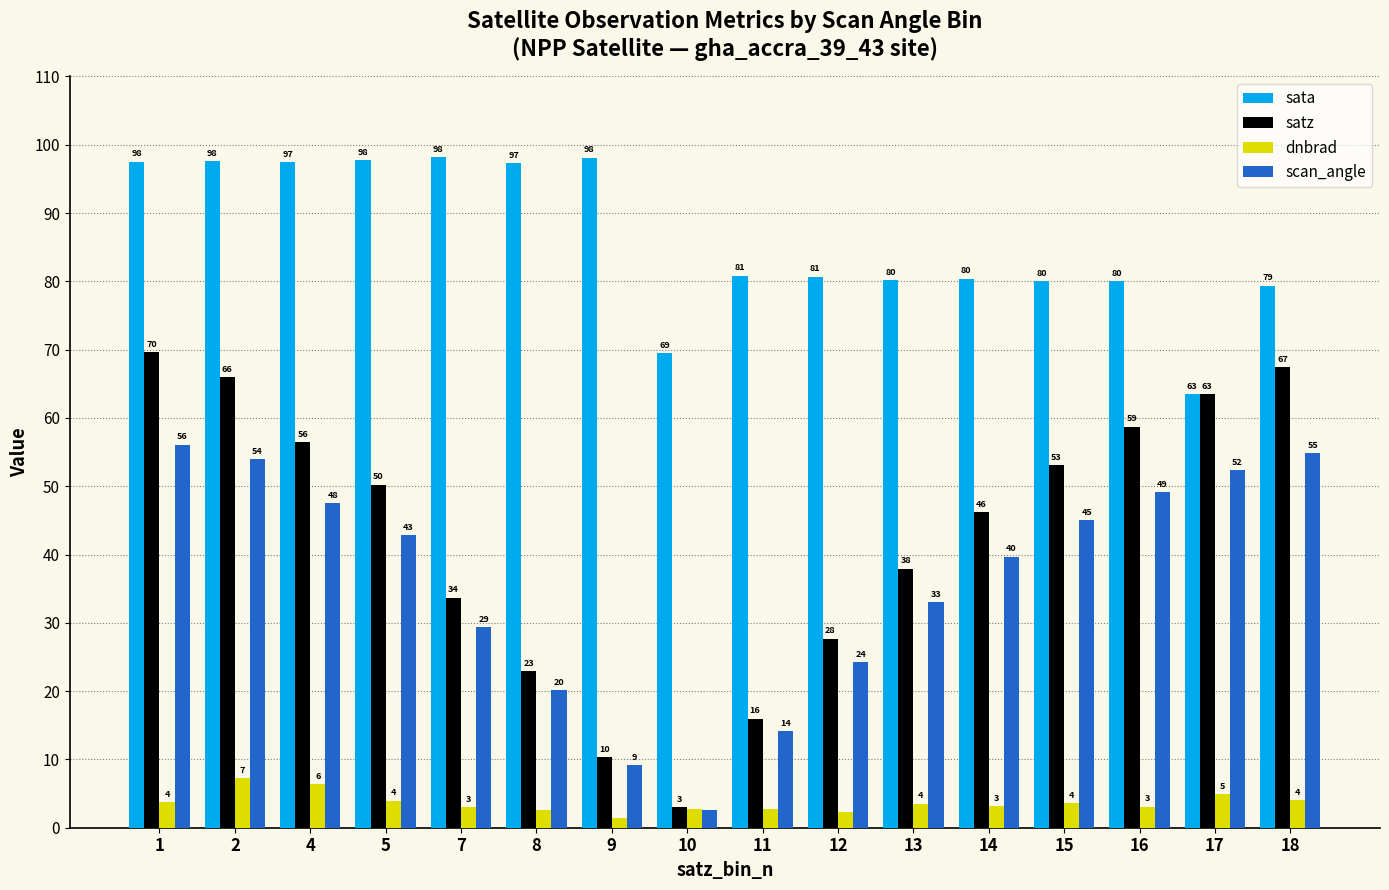

How many bars are there in each group?

4